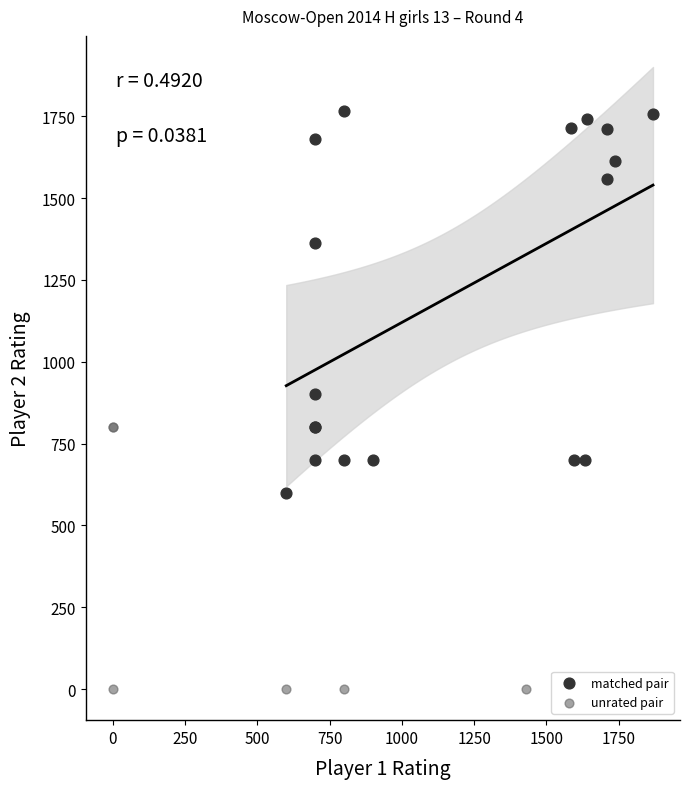

Which series reaches the maximum Y coordinate?

matched pair